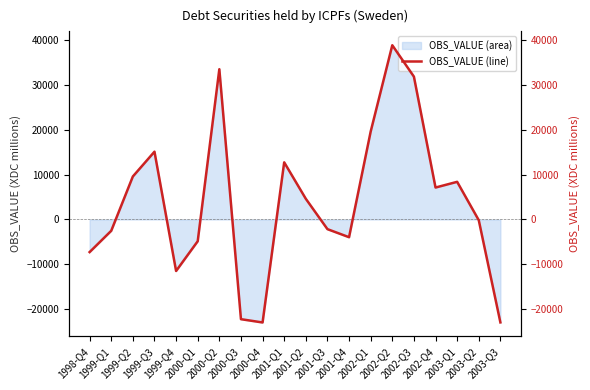

True or false: the data shows 7107 at 2002-Q4.

True